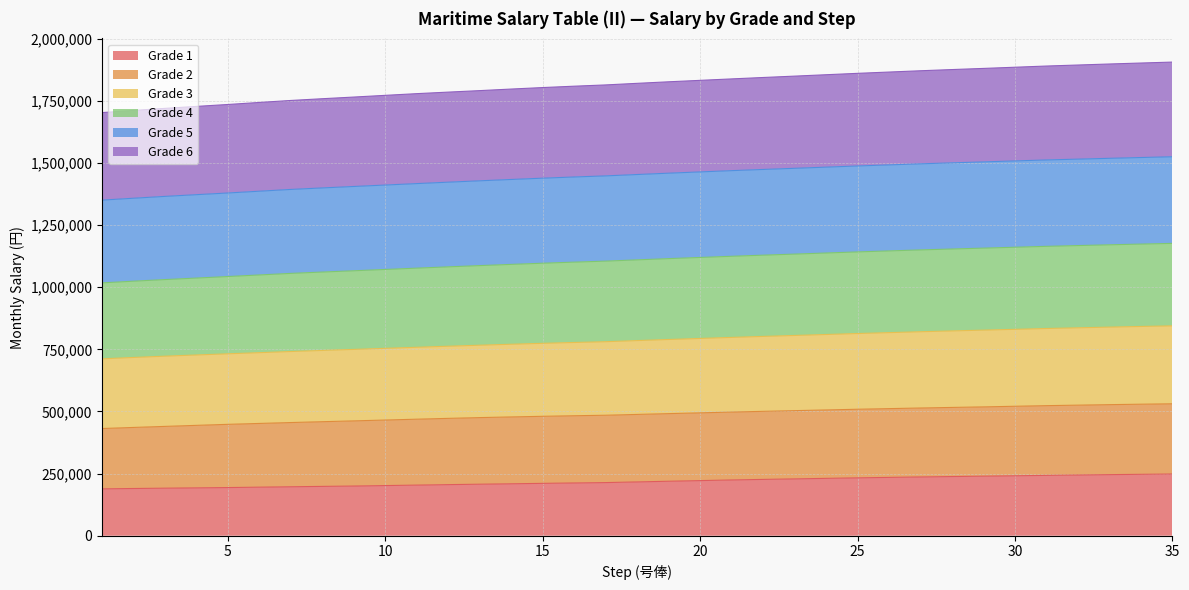

What is the lowest value of the Grade 1 series?

188600